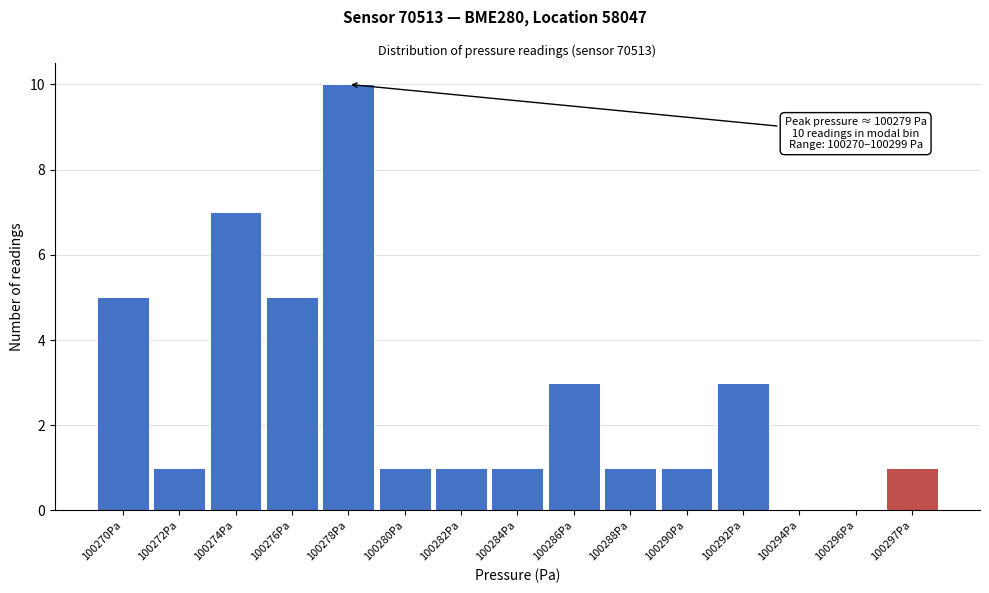

Reading left to right, extract all data points from this chart.

100270Pa=5	100272Pa=1	100274Pa=7	100276Pa=5	100278Pa=10	100280Pa=1	100282Pa=1	100284Pa=1	100286Pa=3	100288Pa=1	100290Pa=1	100292Pa=3	100294Pa=0	100296Pa=0	100297Pa=1